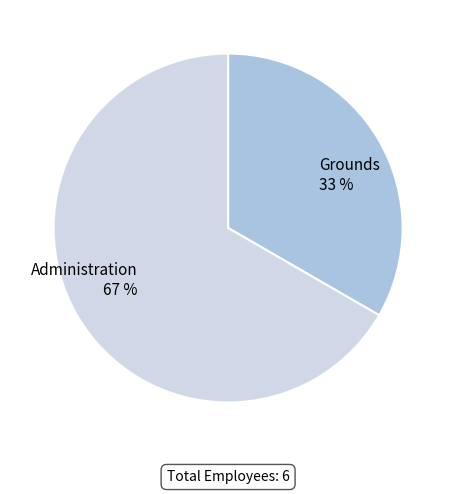

Rank the categories by value from lowest to highest.

Grounds, Administration